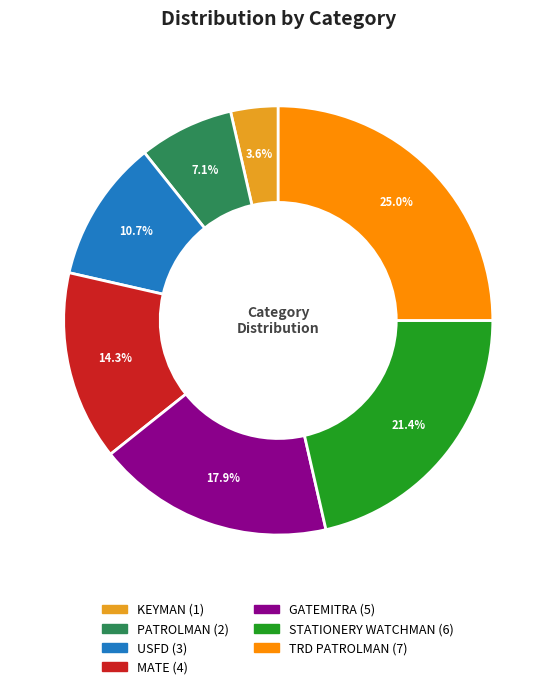

Is there any slice that represents more than half of the pie?

No